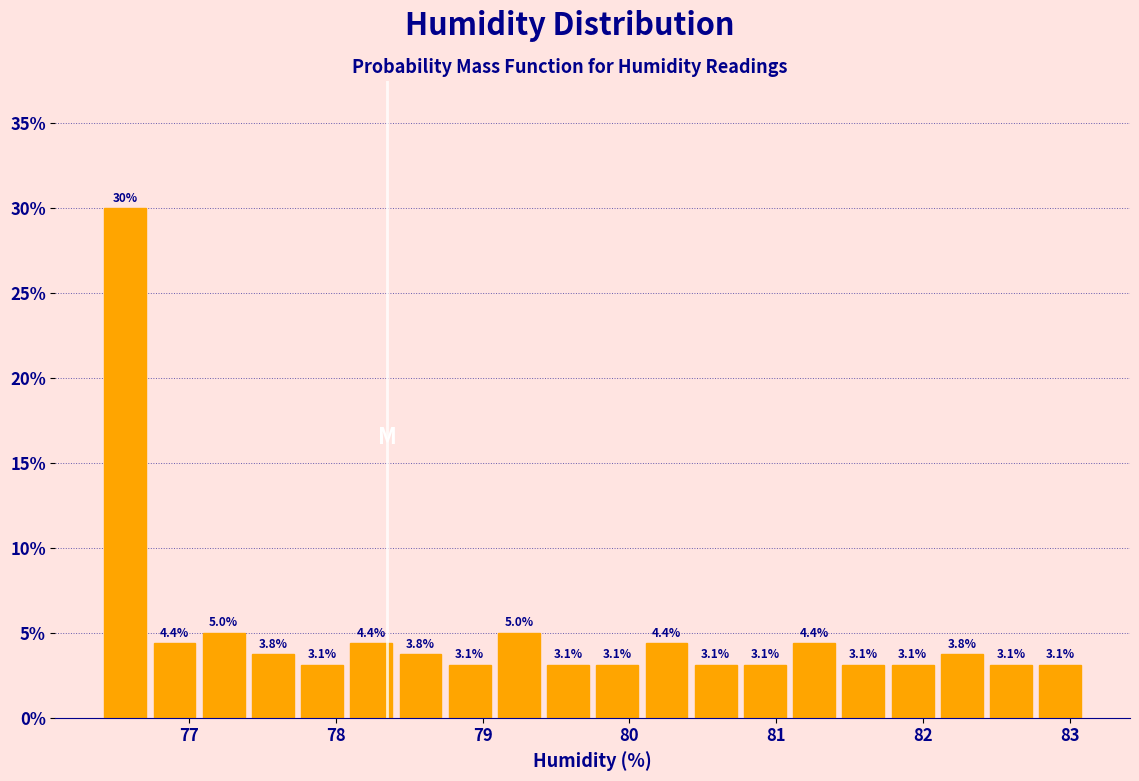

Around what value on the x-axis is the tallest bar? Give the approximate position of its centre, as read against the axis.

76.6